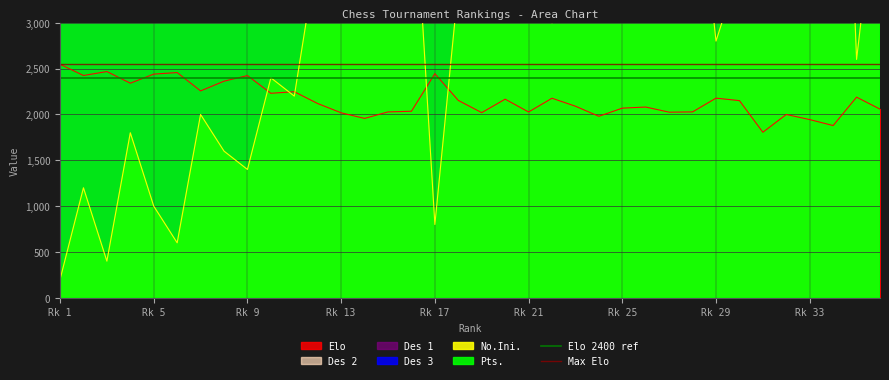

What is the minimum value for Elo?

1806